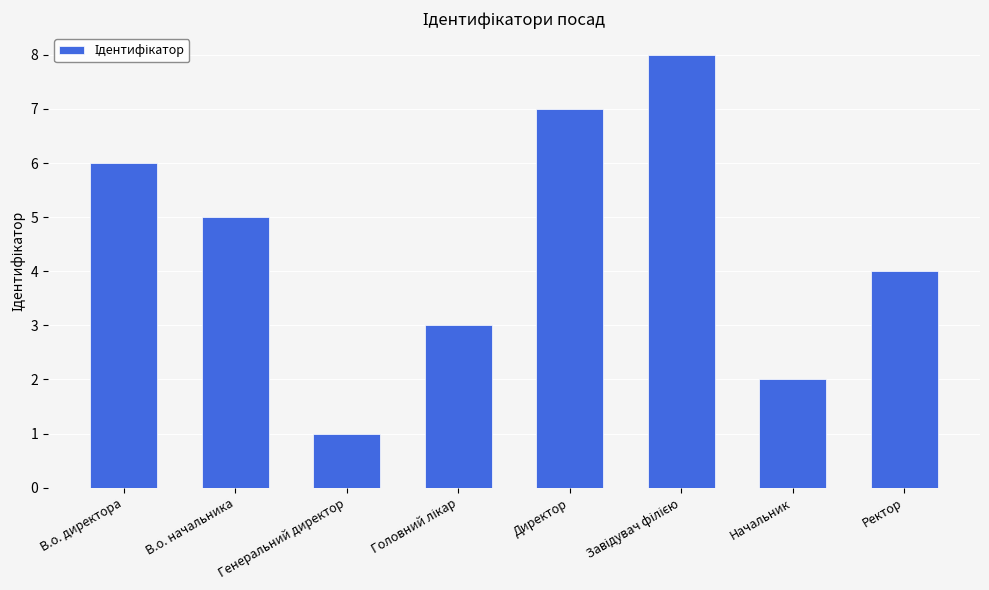

What position from the left is Директор?

5